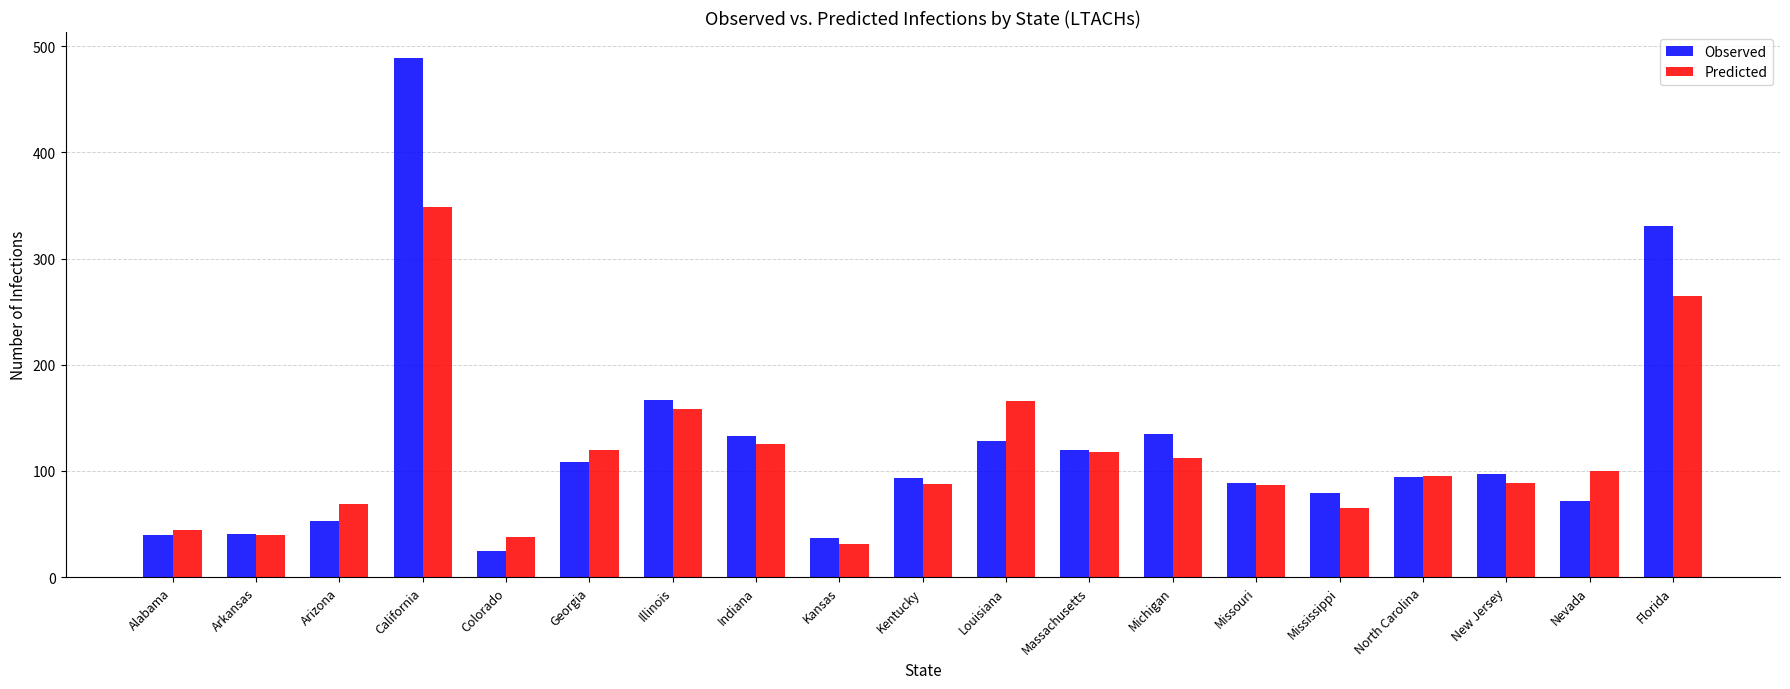

How many data points in Predicted are less than 94?

9